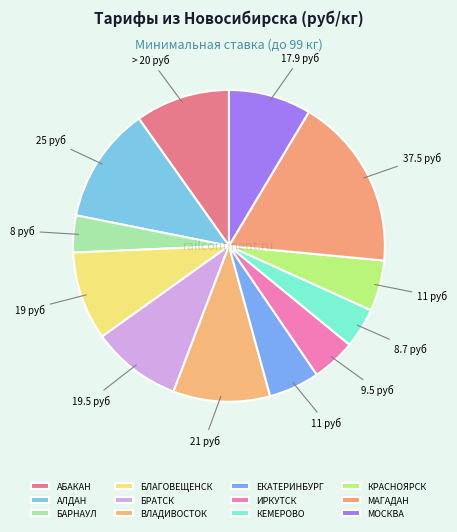

How many slices are in this pie chart?

12